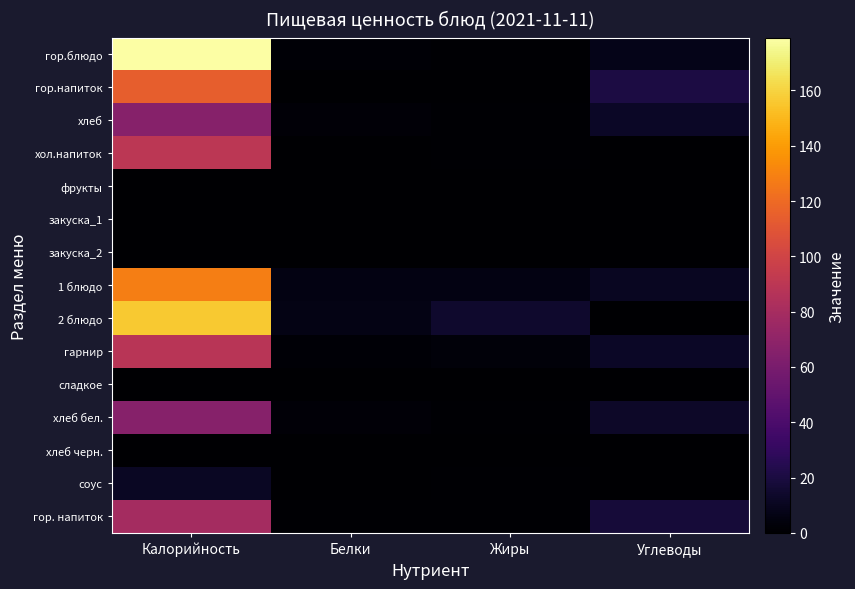

Reading left to right, extract all data points from this chart.

гор.блюдо: Калорийность=179.0	Белки=2.0	Жиры=1.0	Углеводы=8.2
гор.напиток: Калорийность=114.0	Белки=0.2	Жиры=0.0	Углеводы=20.8
хлеб: Калорийность=66.2	Белки=2.4	Жиры=1.0	Углеводы=12.0
хол.напиток: Калорийность=90.0	Белки=0.2	Жиры=1.2	Углеводы=0.5
фрукты: Калорийность=0.0	Белки=0.0	Жиры=0.0	Углеводы=0.0
закуска_1: Калорийность=0.0	Белки=0.0	Жиры=0.0	Углеводы=0.0
закуска_2: Калорийность=0.0	Белки=0.0	Жиры=0.0	Углеводы=0.0
1 блюдо: Калорийность=128.0	Белки=6.0	Жиры=6.0	Углеводы=11.0
2 блюдо: Калорийность=156.6	Белки=6.6	Жиры=14.3	Углеводы=0.2
гарнир: Калорийность=88.7	Белки=1.8	Жиры=3.0	Углеводы=12.0
сладкое: Калорийность=0.0	Белки=0.0	Жиры=0.0	Углеводы=0.0
хлеб бел.: Калорийность=66.2	Белки=2.4	Жиры=1.0	Углеводы=12.7
хлеб черн.: Калорийность=0.0	Белки=0.0	Жиры=0.0	Углеводы=0.0
соус: Калорийность=11.8	Белки=0.2	Жиры=1.2	Углеводы=0.4
гор. напиток: Калорийность=79.3	Белки=1.0	Жиры=0.8	Углеводы=18.0